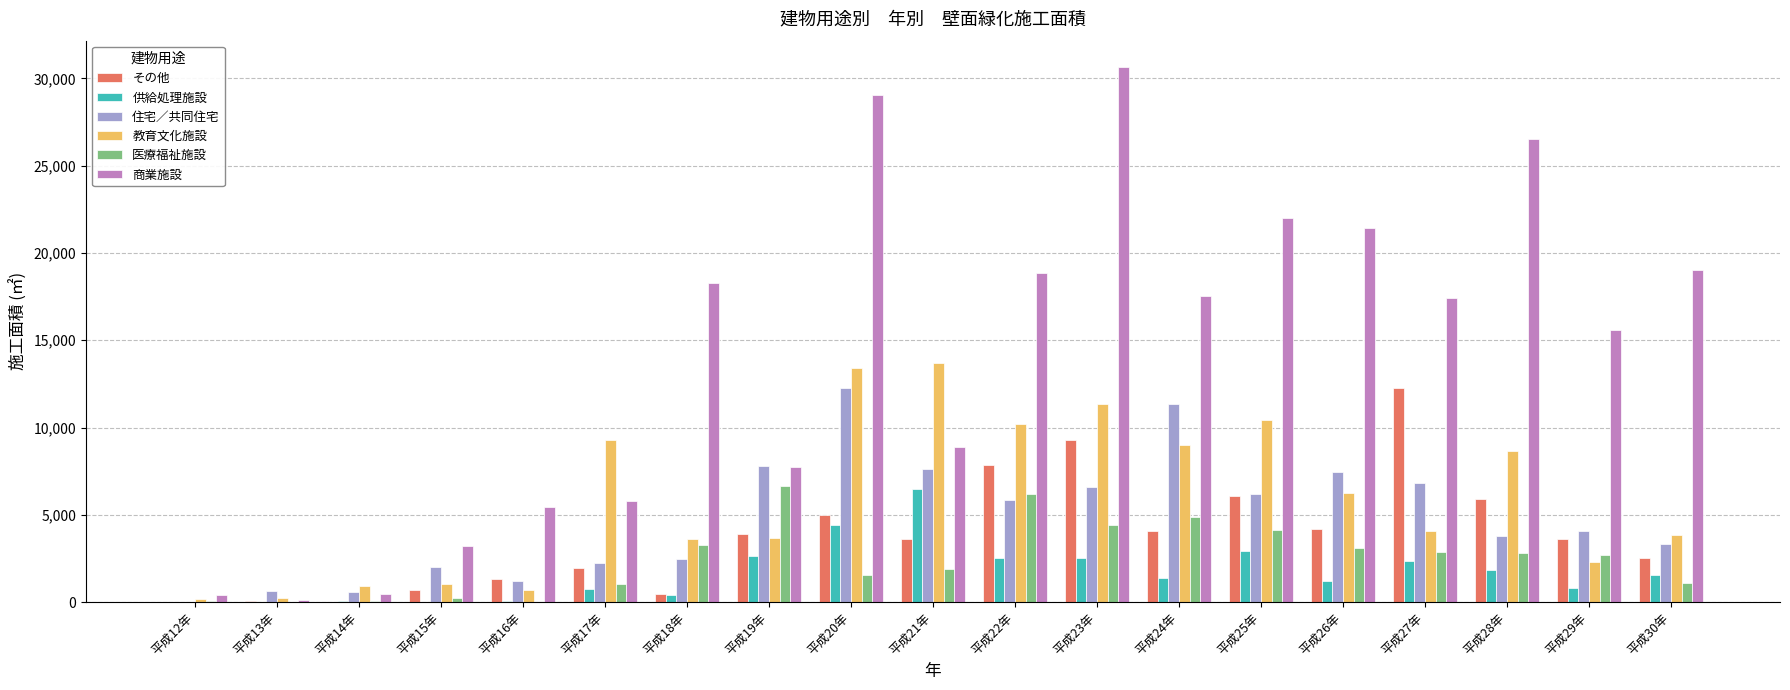

Which category has the highest value in the 商業施設 series?

平成23年